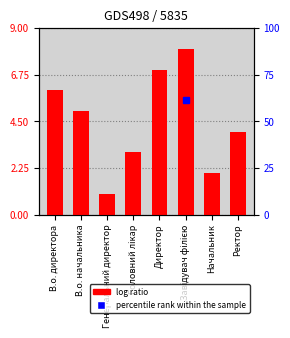

The value at Начальник is 2. True or false?

True